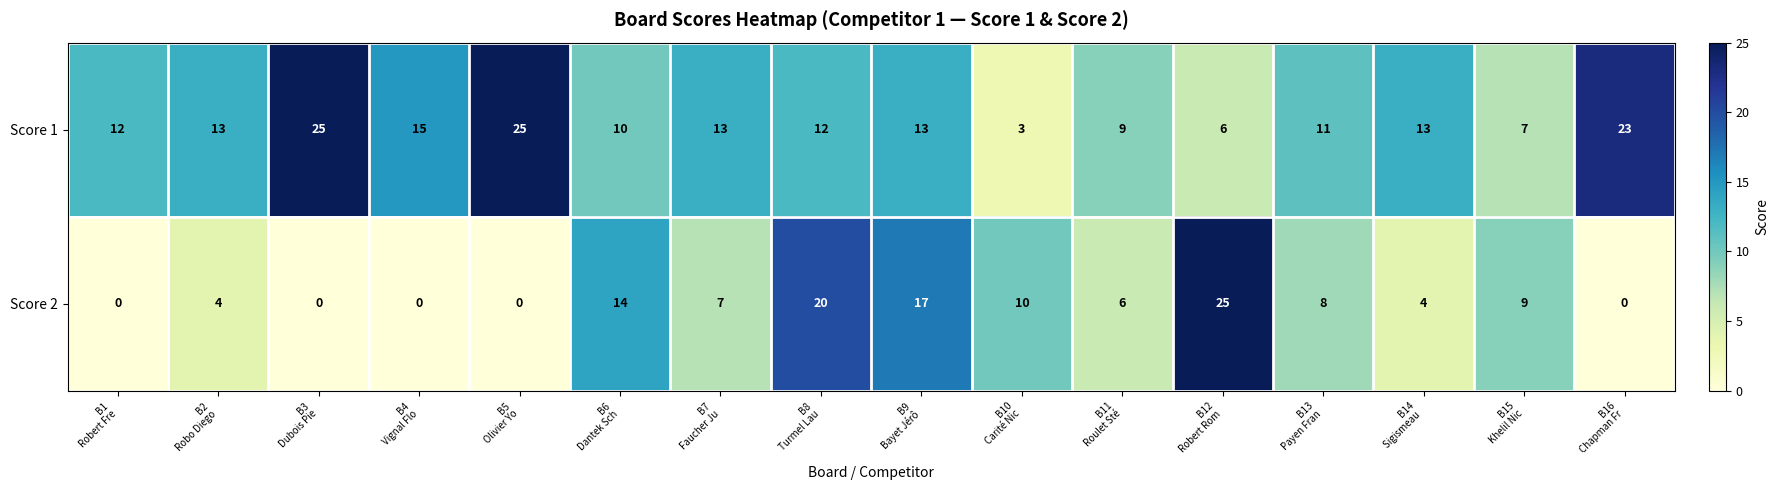

What is the sum of all Score 2 values?

124